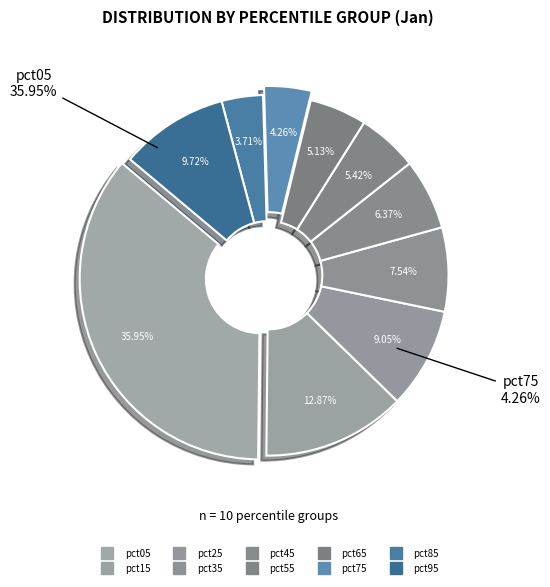

To the nearest percent, what portion does pct05 represent?

36%